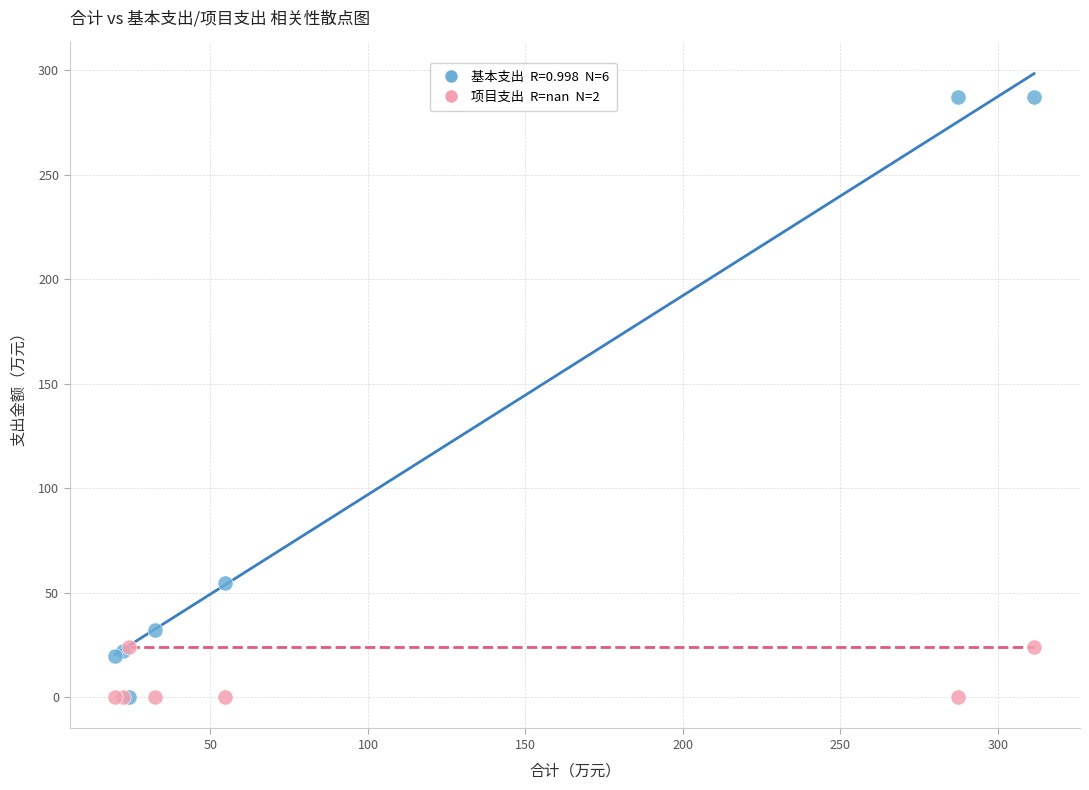

Across all series, what Y value is closest to 143?

54.7